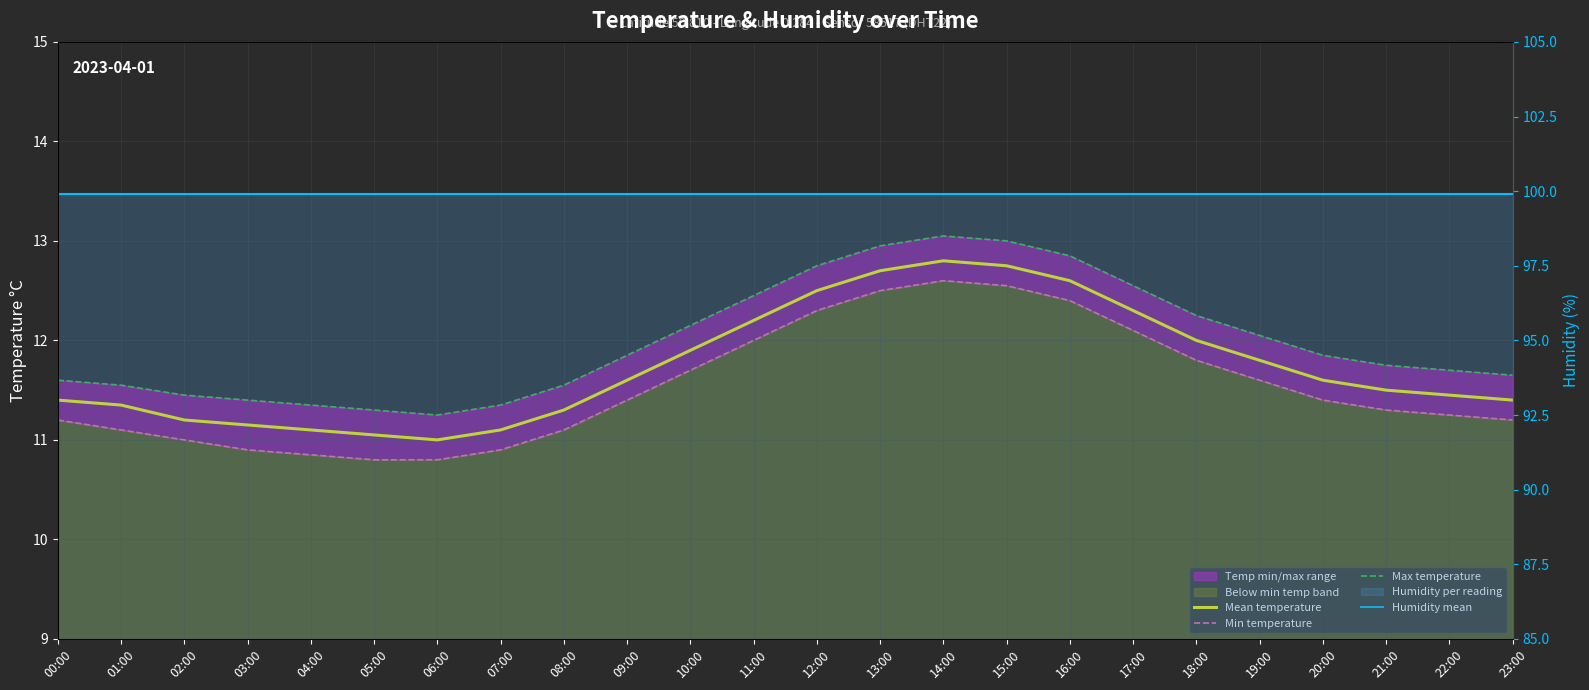

What is the total value across all series at 17:00?

136.8